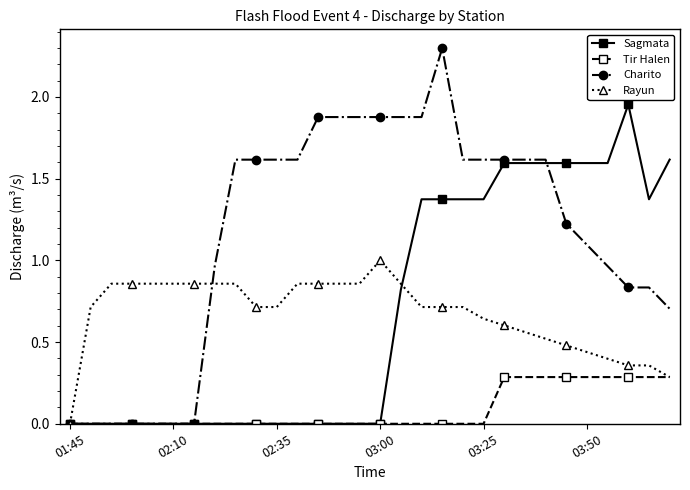

Which series has the largest total across all categories?

Charito